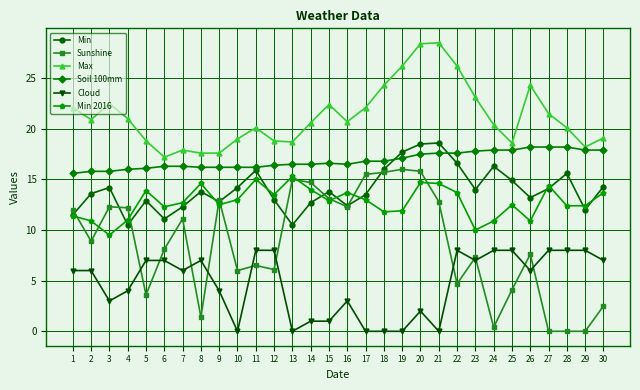

True or false: Sunshine and Max intersect in this chart.

False